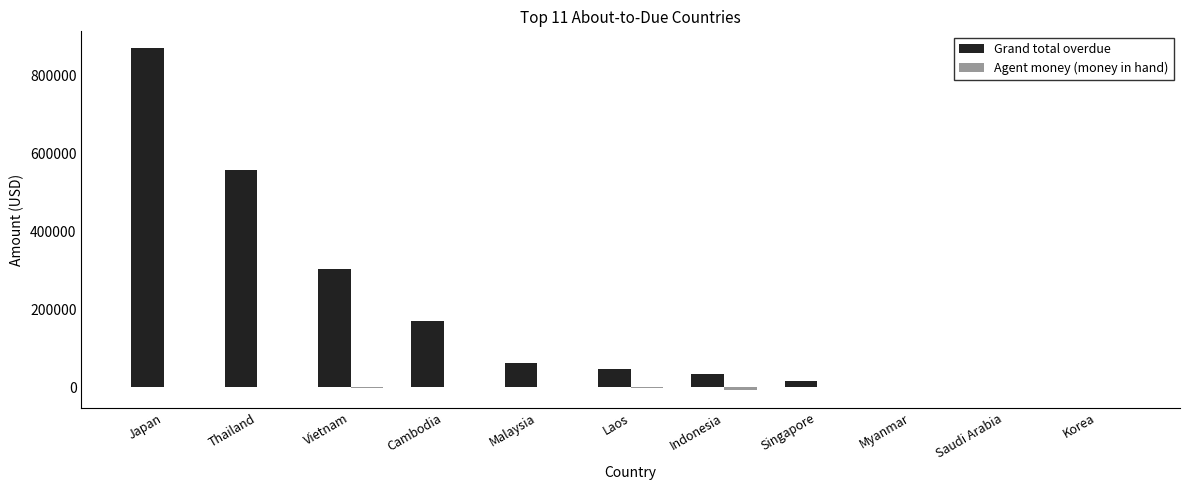

What is the sum of the Grand total overdue values at Saudi Arabia and Japan?

868855.1